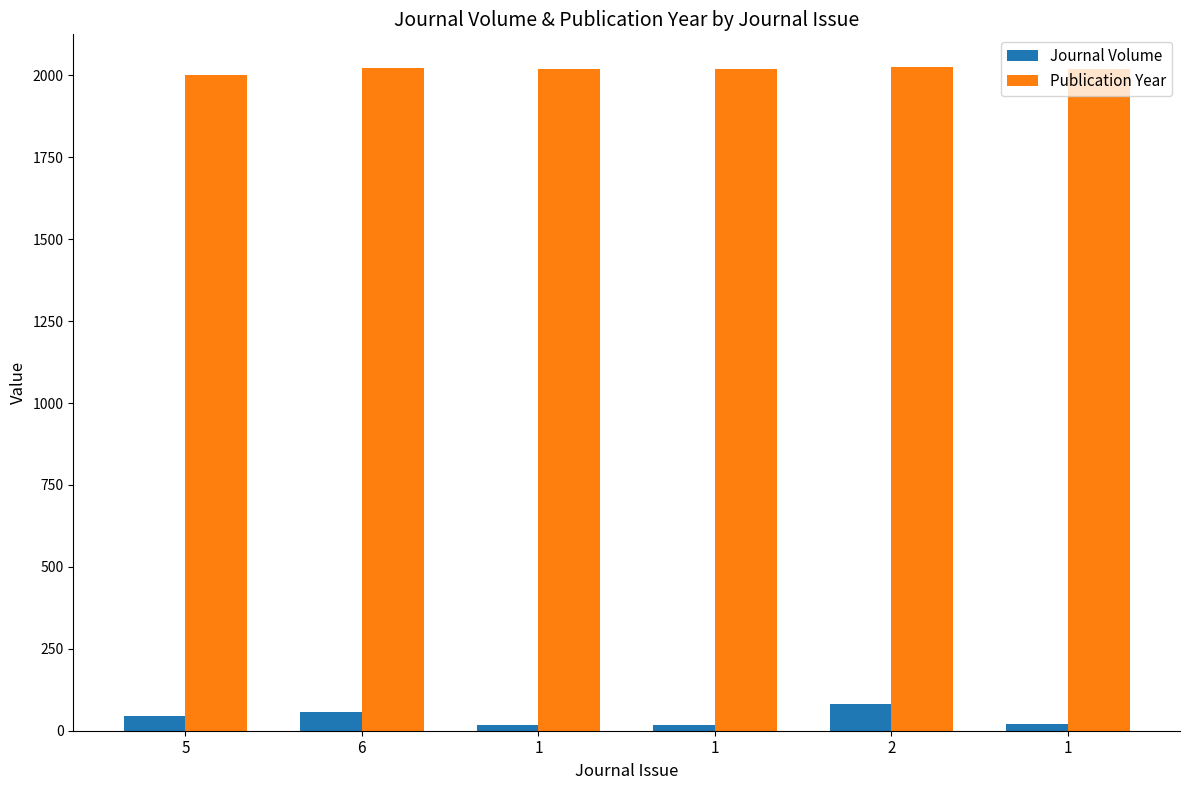

At which category is the sum across all series the highest?

2